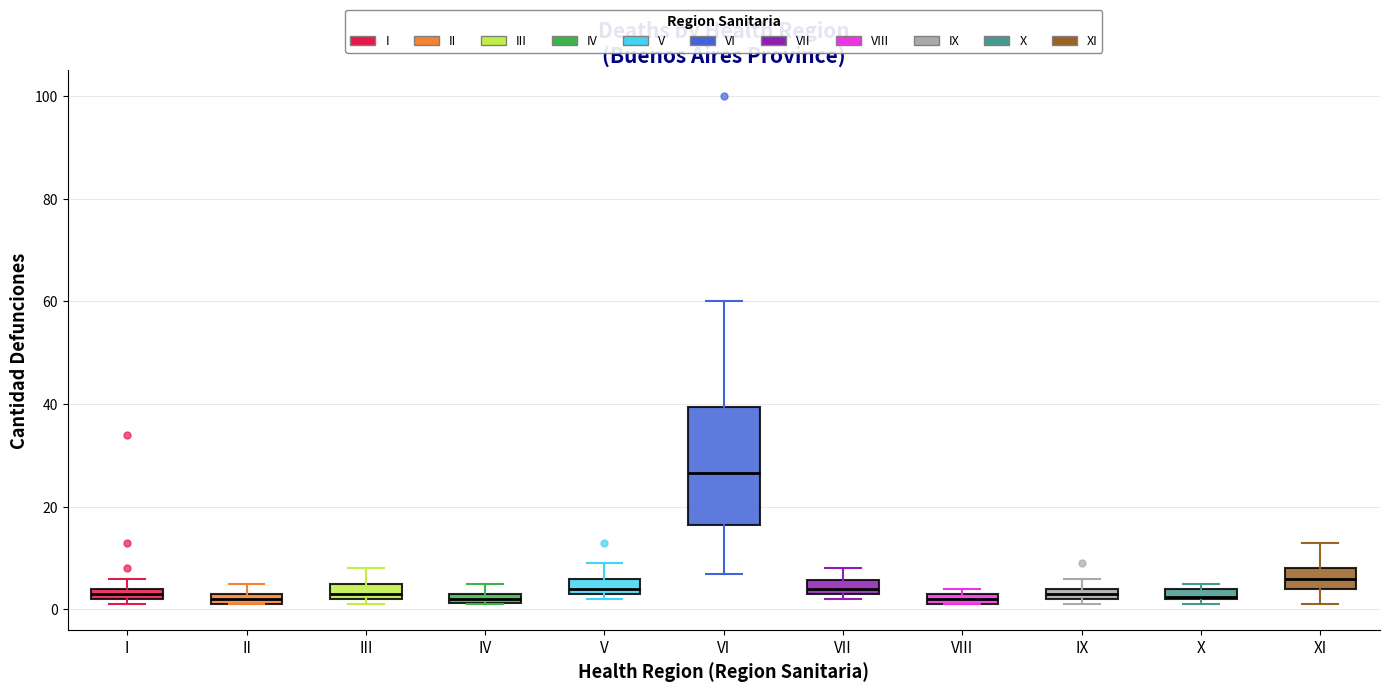

Comparing the boxes themselves (not the whiskers), which one is the tallest?

VI